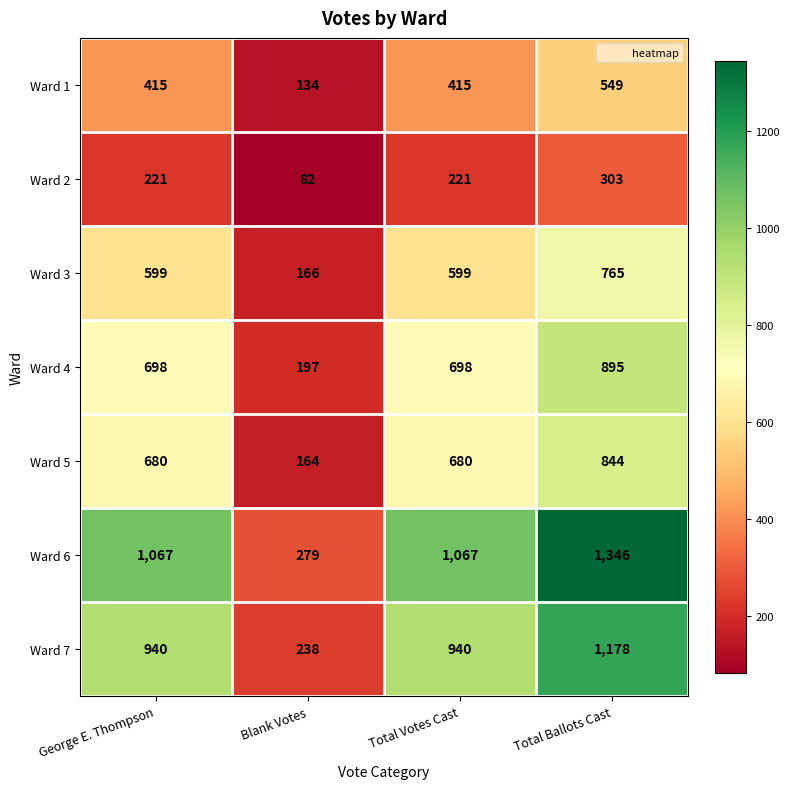

At Total Votes Cast, list the series in order from smallest to largest.

Ward 2, Ward 1, Ward 3, Ward 5, Ward 4, Ward 7, Ward 6